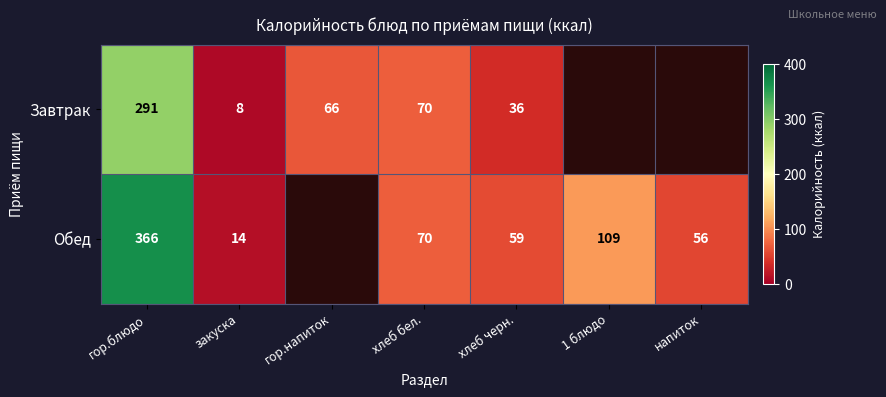

What is the sum of the Завтрак values at гор.блюдо and гор.напиток?

357